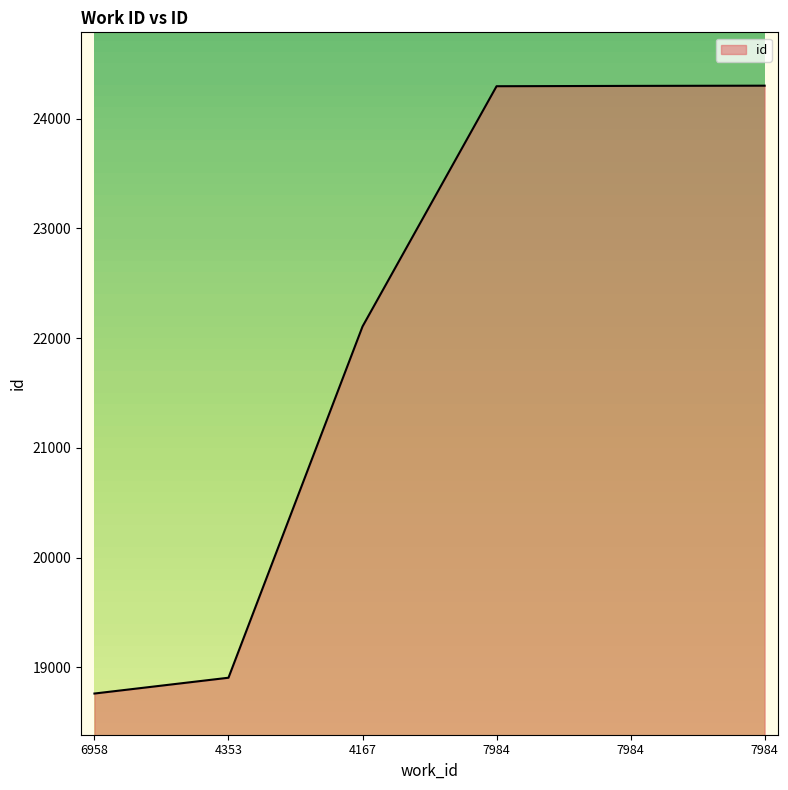

How many distinct data groups are displayed?

1